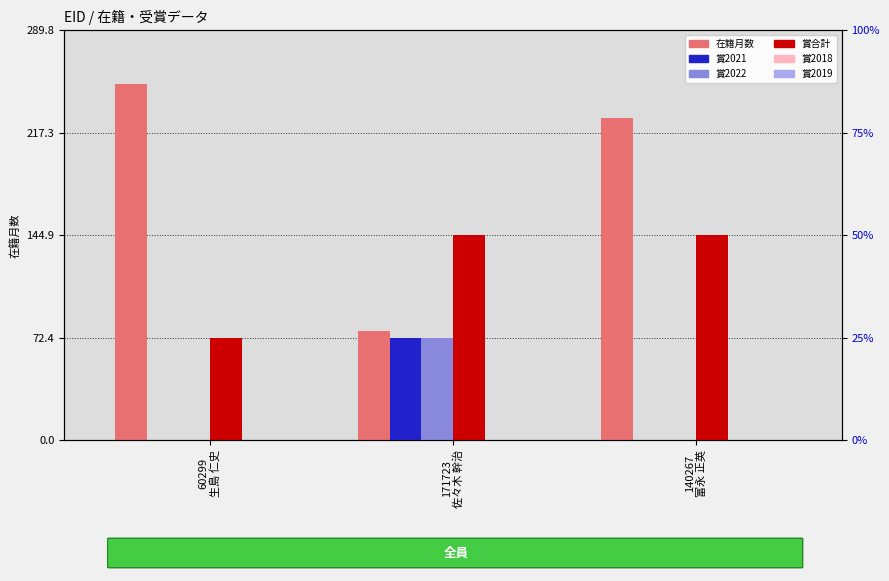

Which series has the largest total across all categories?

在籍月数